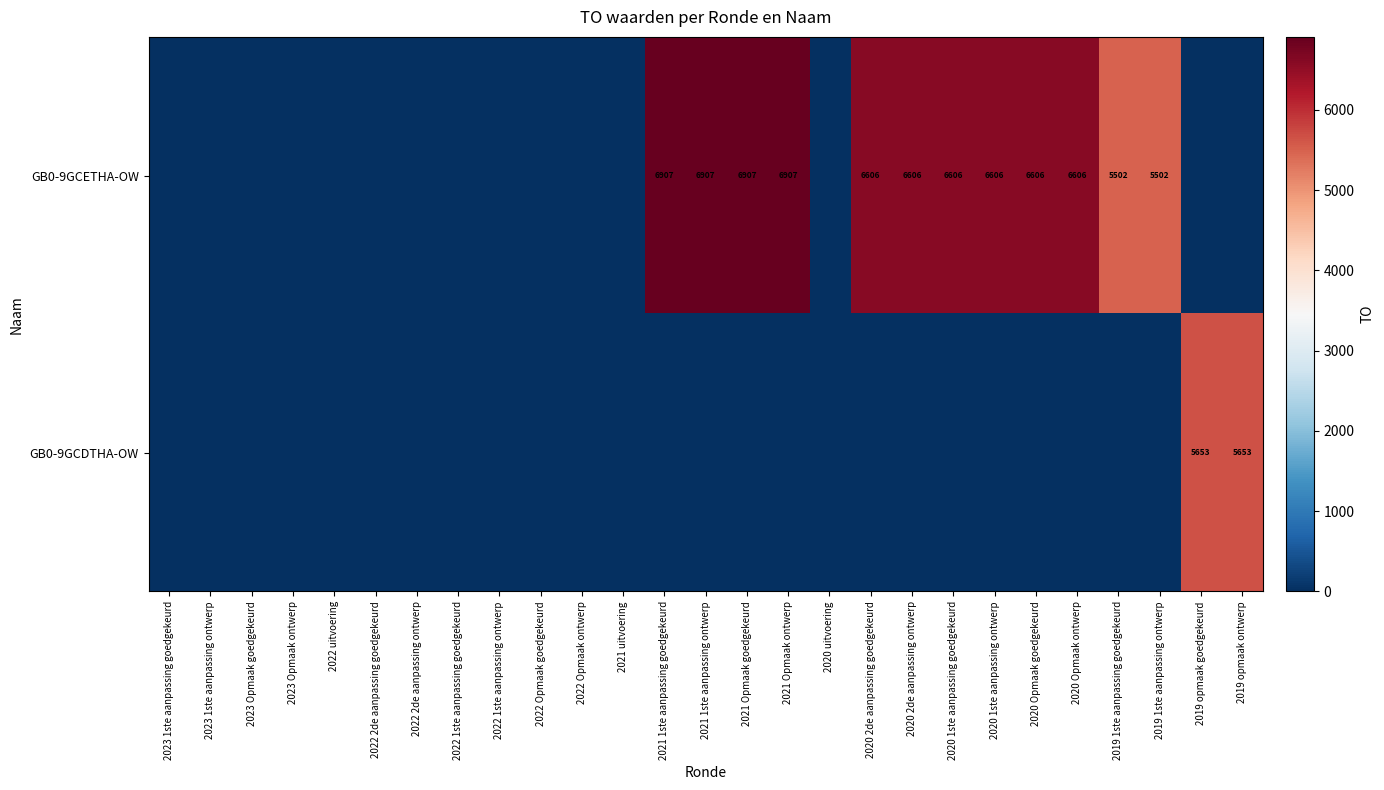

At which category does the chart reach its peak across all series?

2021 1ste aanpassing goedgekeurd